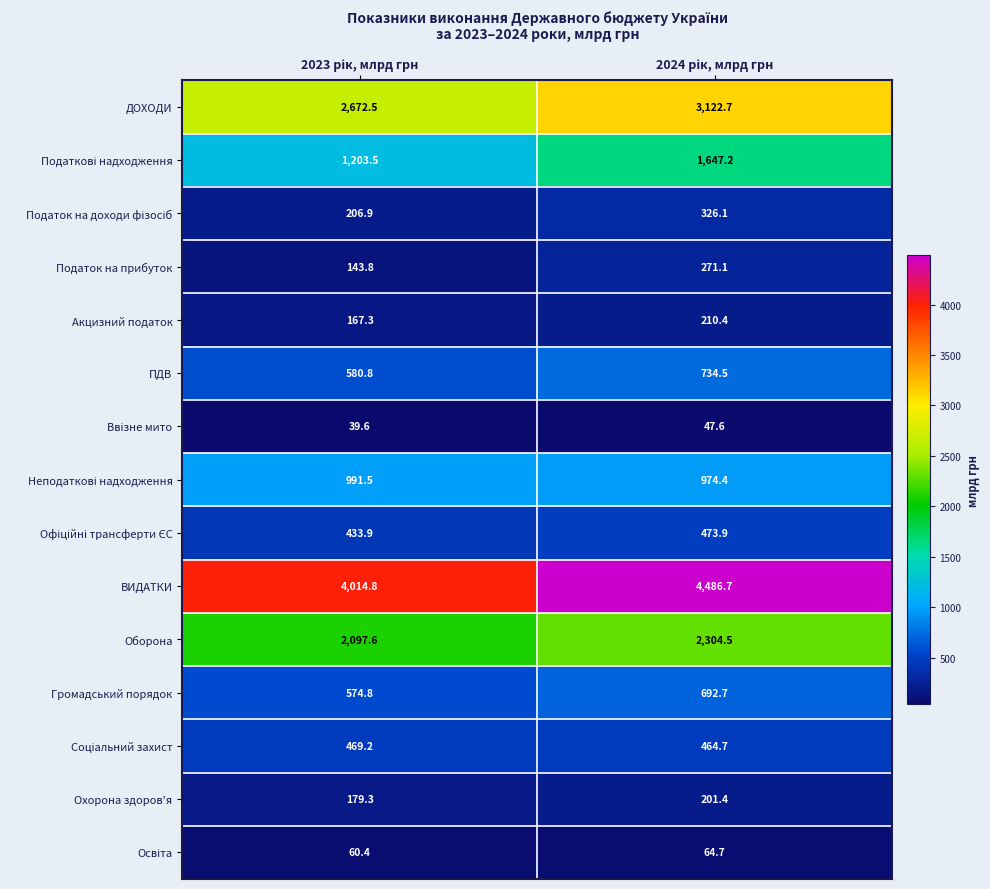

Which series has the largest total across all categories?

ВИДАТКИ